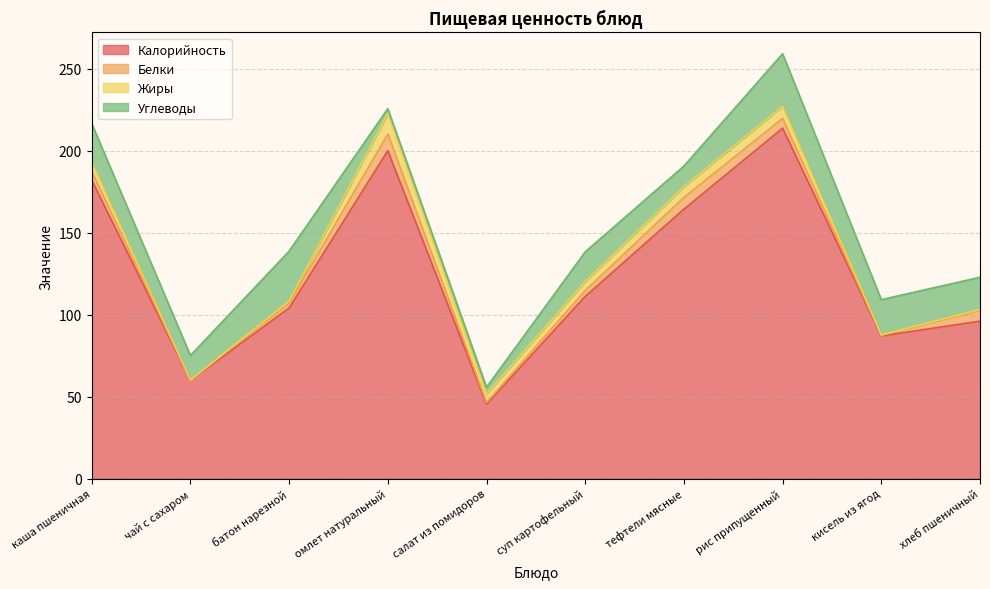

What is the maximum value shown in the chart?

213.7